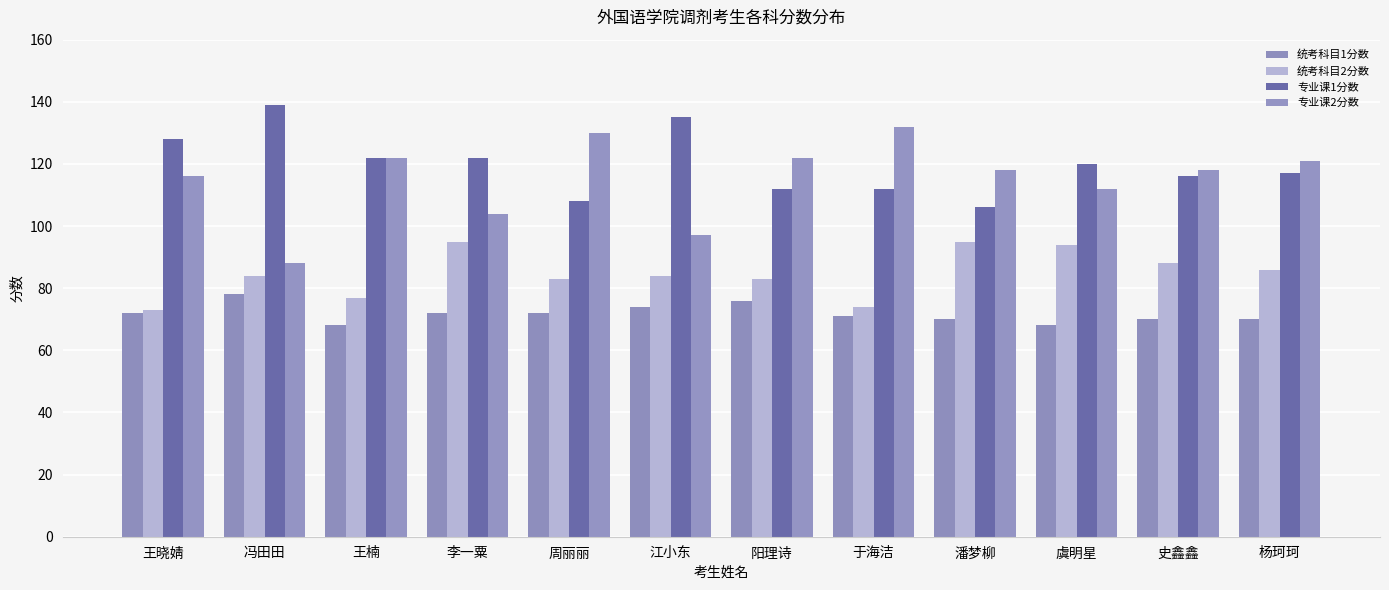

The 统考科目1分数 series shows 68 at 王楠. True or false?

True